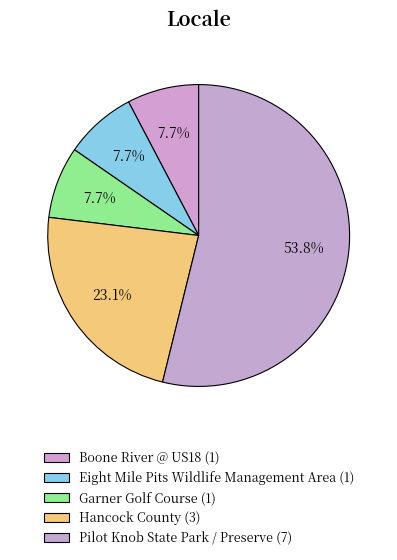

Combined, what portion of the pie is Boone River @ US18 and Pilot Knob State Park / Preserve?

61.5%